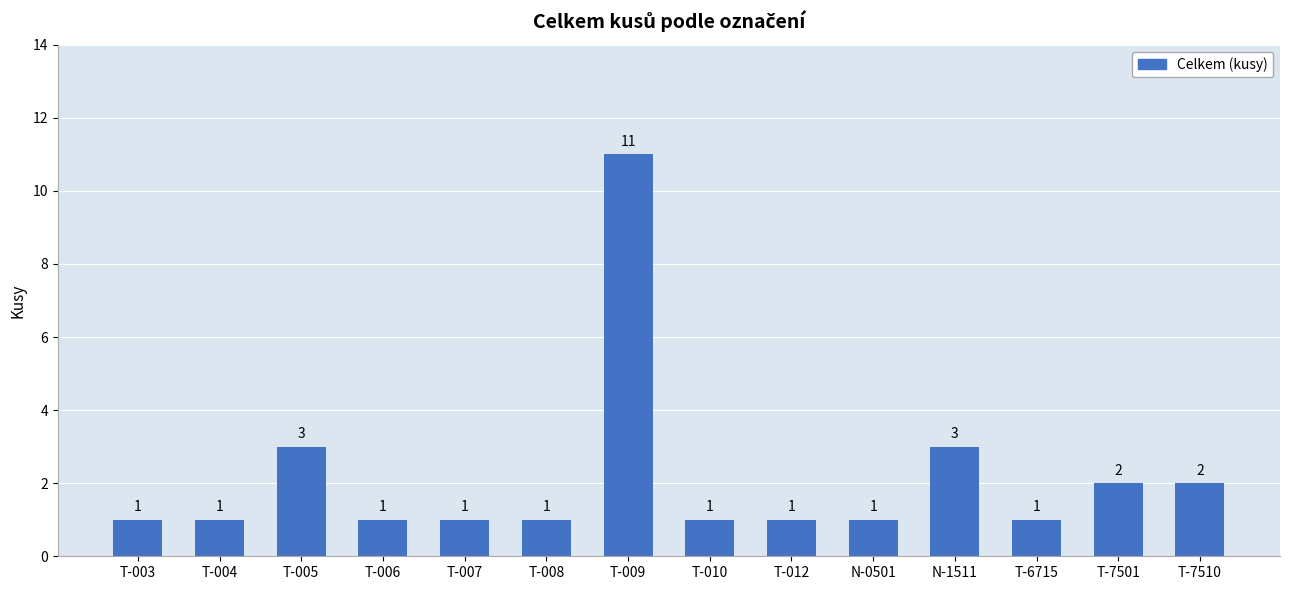

Is it true that the value at N-1511 is 3?

True